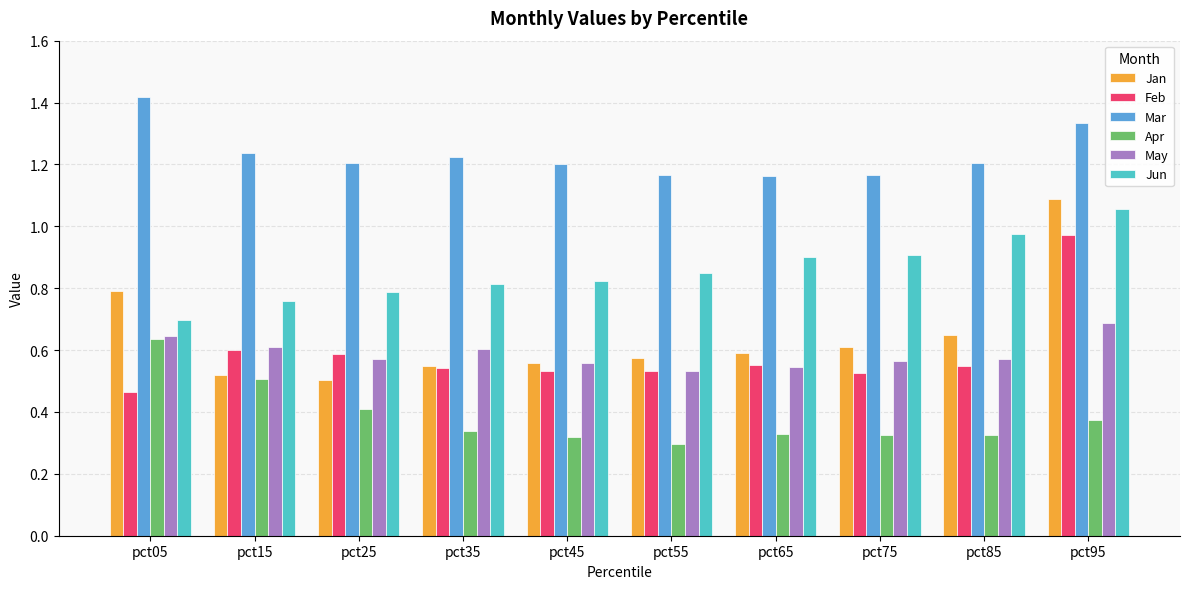

At which category does the chart reach its peak across all series?

pct05